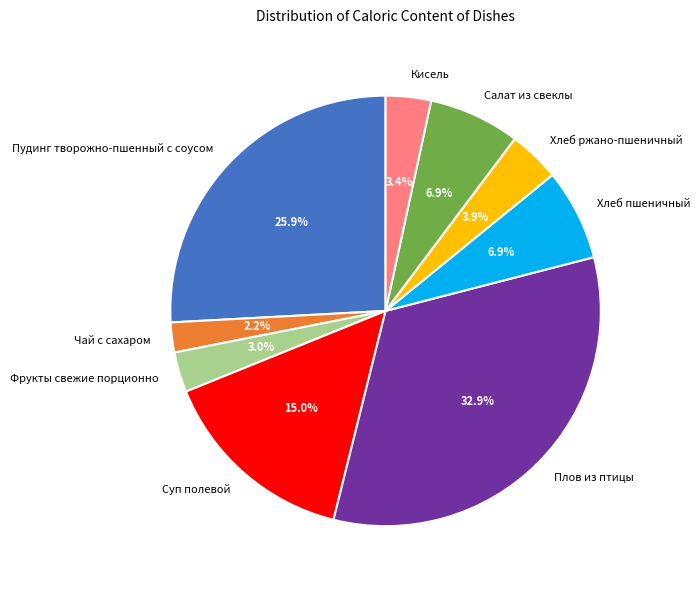

To the nearest percent, what is the difference between the Суп полевой and Плов из птицы slice percentages?

18%